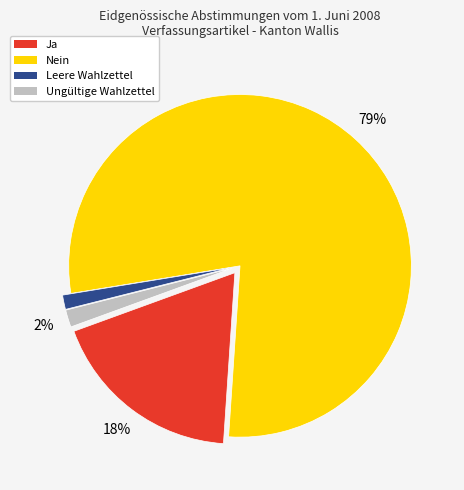

Between Ja and Leere Wahlzettel, which is larger?

Ja